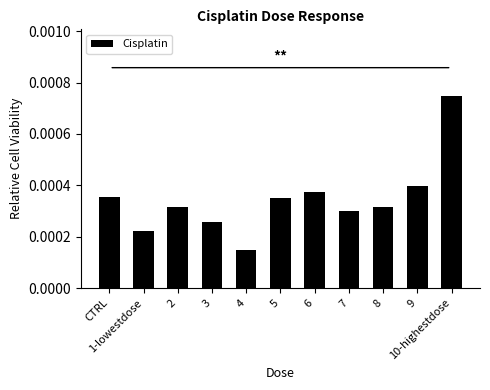

Which category has the lowest value across all series?

4